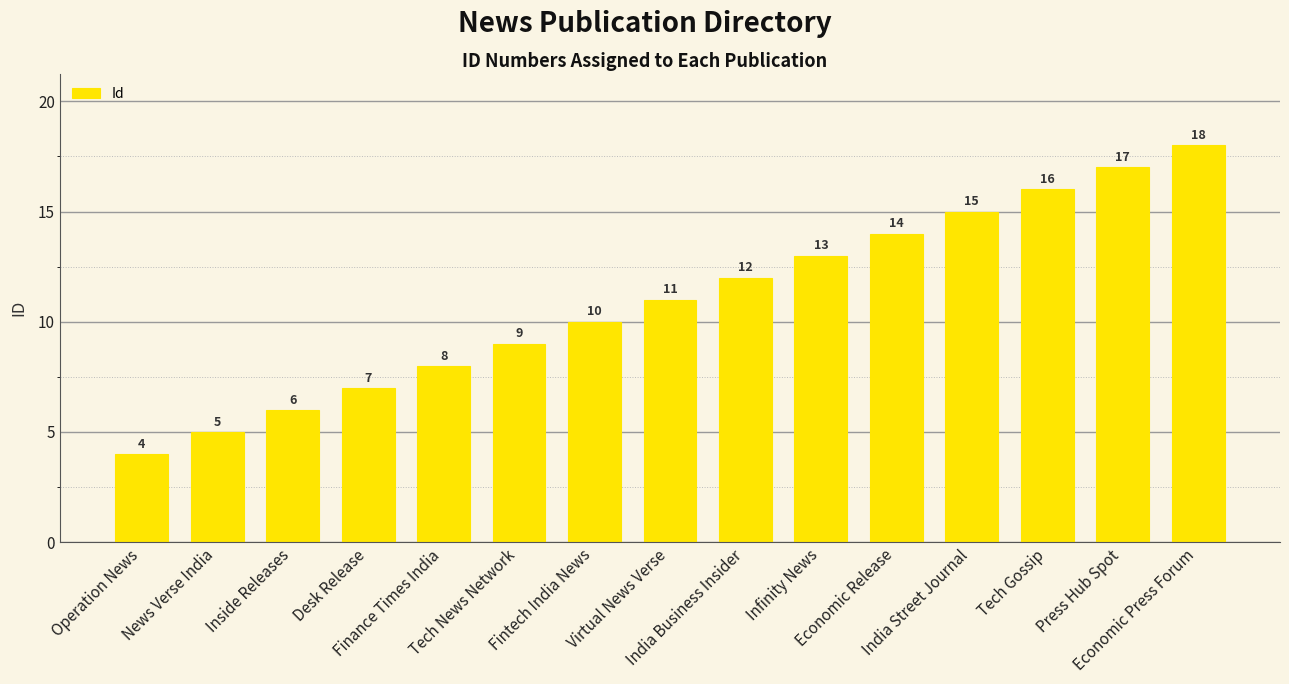

Which label corresponds to the largest value in the chart?

Economic Press Forum